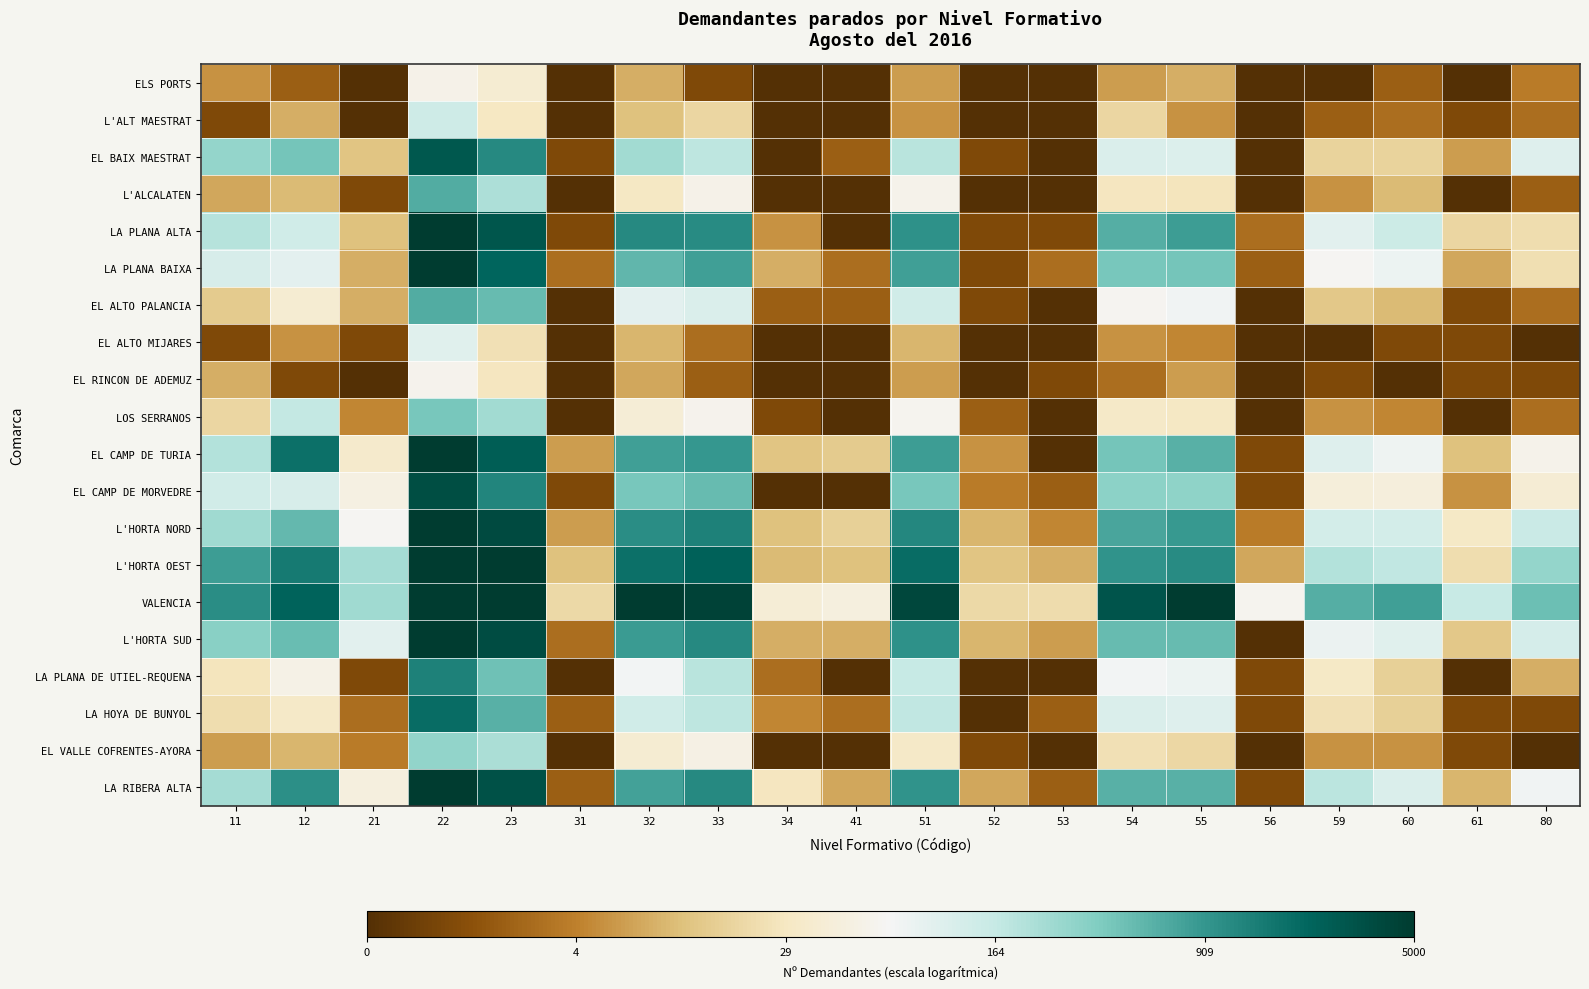

Which series has the largest total across all categories?

VALENCIA